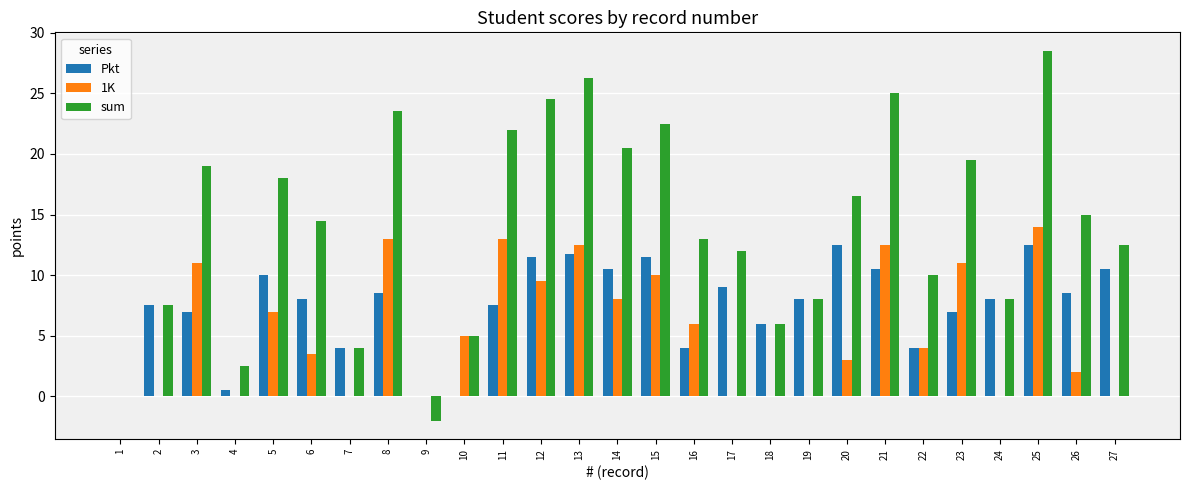

At which label does sum reach its peak?

25